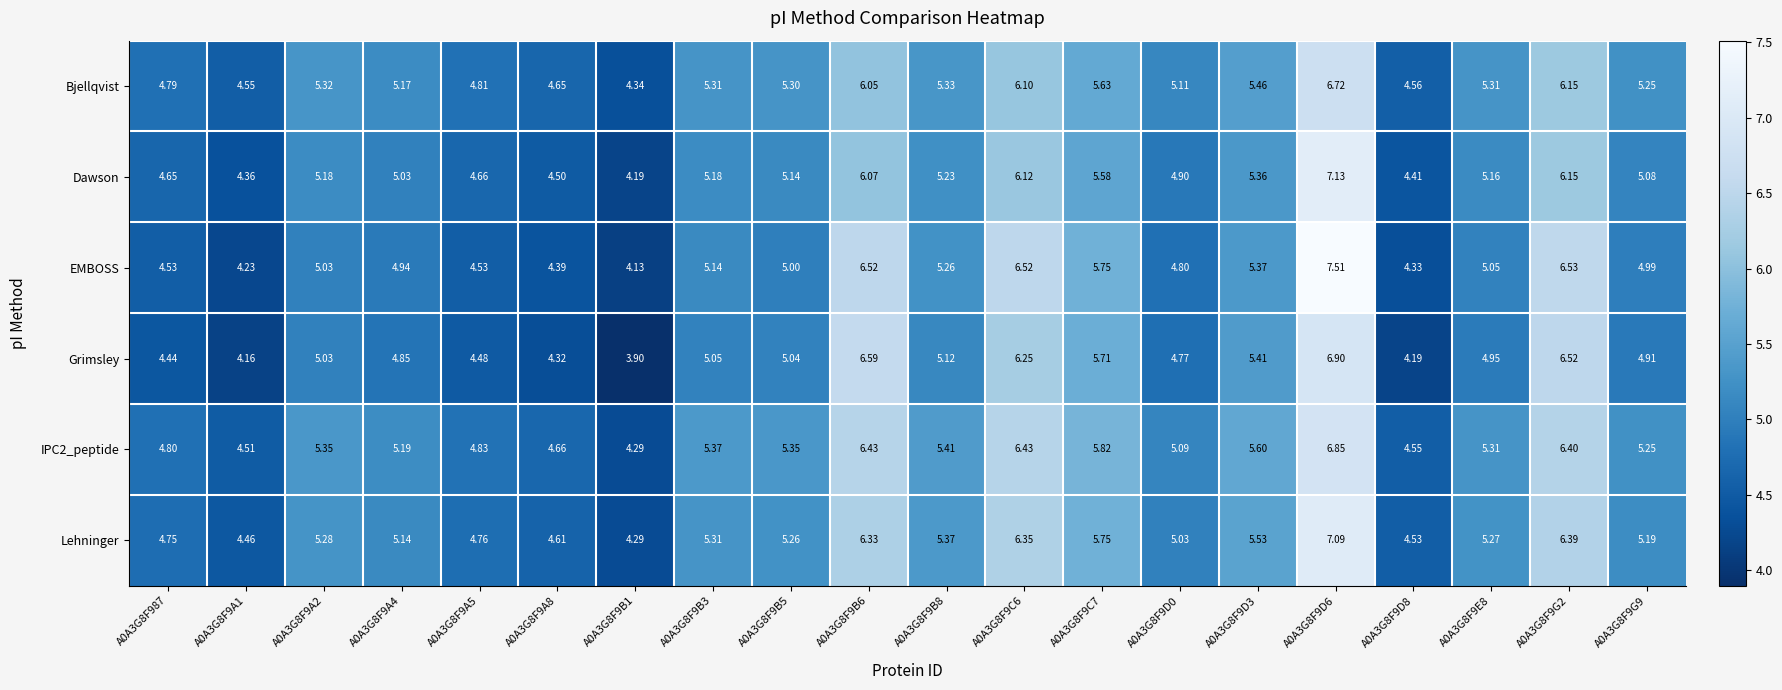

Is the value of IPC2_peptide at A0A3G8F9D0 greater than the value of EMBOSS at A0A3G8F9G9?

Yes